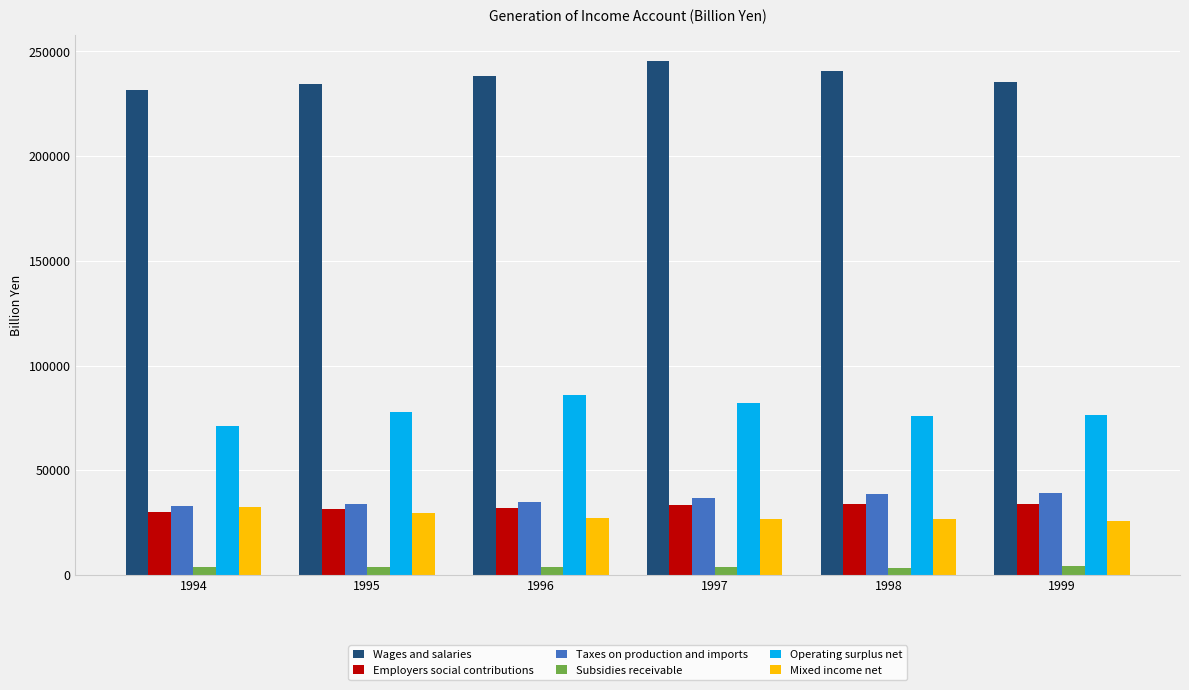

The value of Wages and salaries at 1997 is 245414.9. True or false?

True